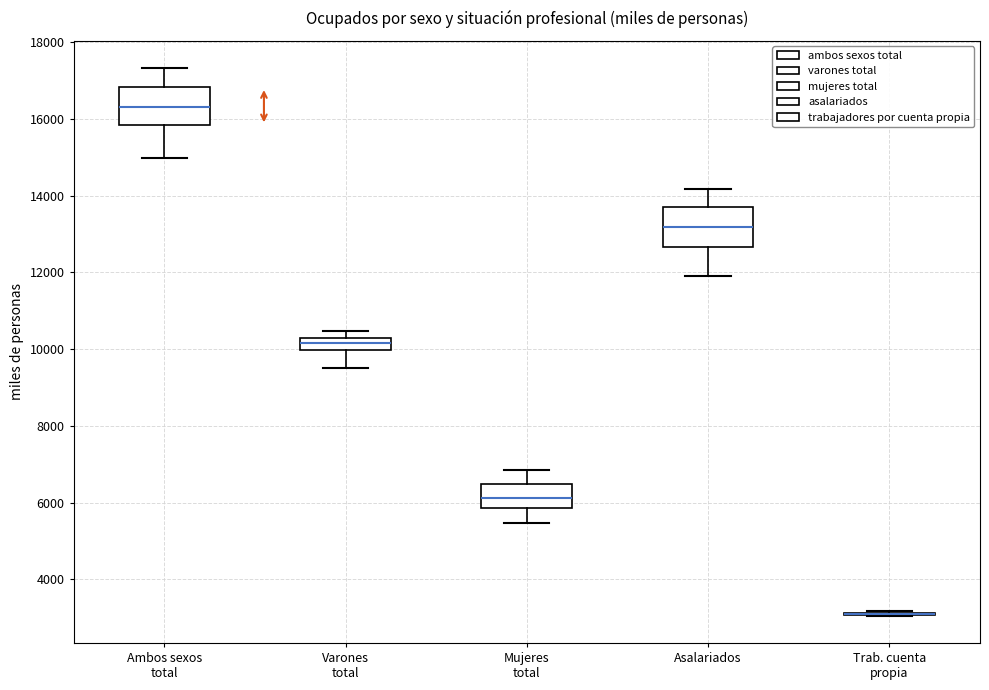

Reading left to right, read every box against the y-axis: the position of its median line, the range the box covers, and the ends of its whiskers. The values are not printed on the chart, so give them approximately, as read against the axis.

Ambos sexos total: median 16200, box 15800 to 16800, whiskers 15000 to 17400
Varones total: median 10200 (inside the box), box 10000 to 10200, whiskers 9600 to 10400
Mujeres total: median 6200, box 5800 to 6400, whiskers 5400 to 6800
Asalariados: median 13200, box 12600 to 13800, whiskers 12000 to 14200
Trab. cuenta propia: box collapsed to a line at 3200, whiskers 3000 to 3200